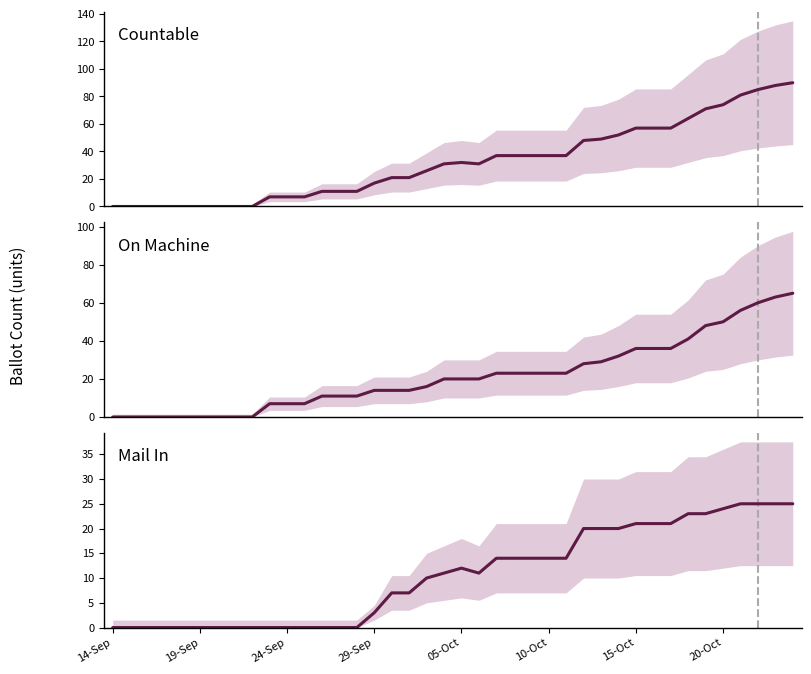

Which series has the largest range (max minus min)?

Countable